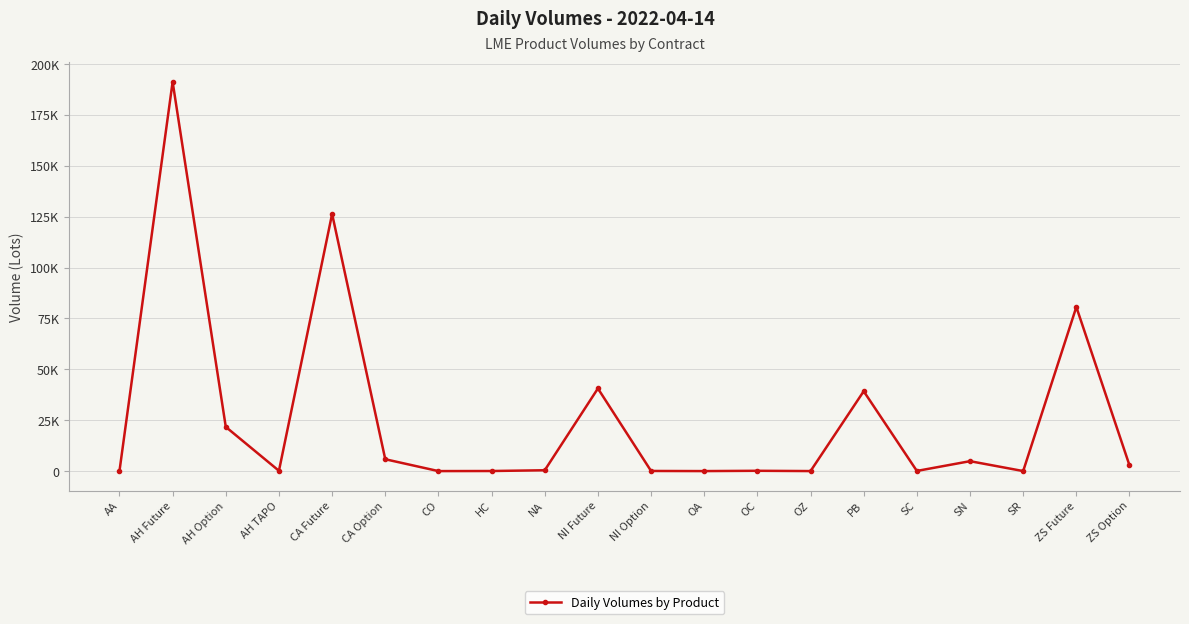

Which category has the lowest value across all series?

CO